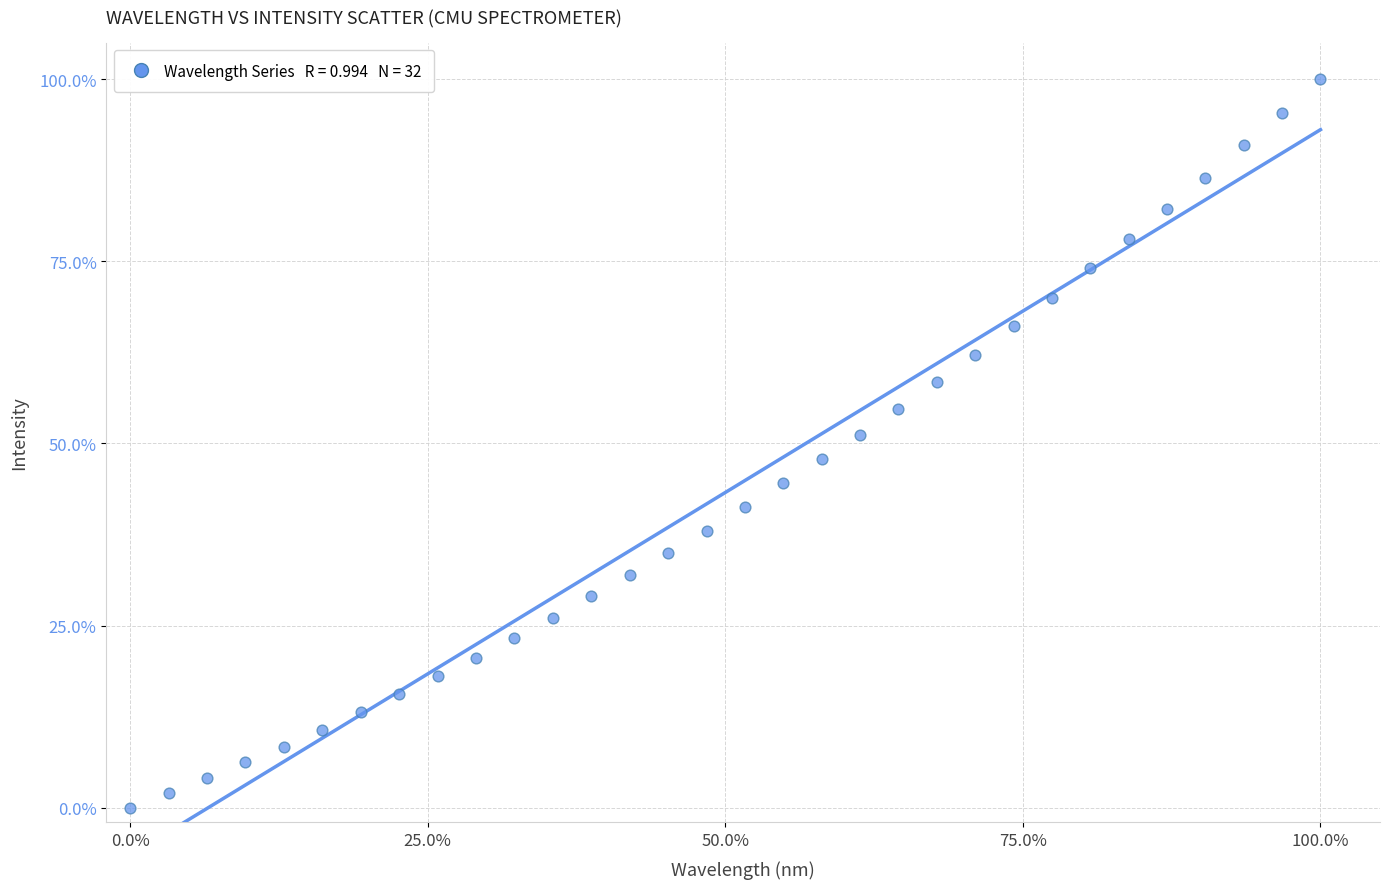

What is the range of X values (max minus min)?

100.0